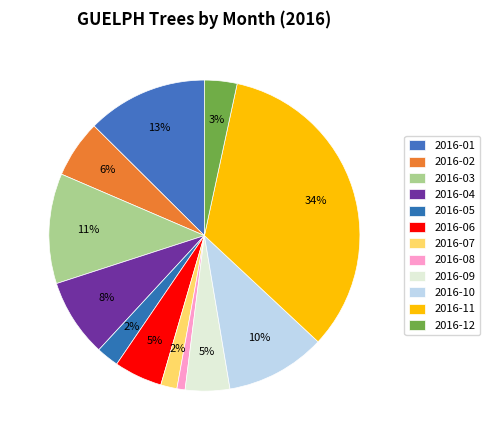

Count the number of slices in the pie.

12